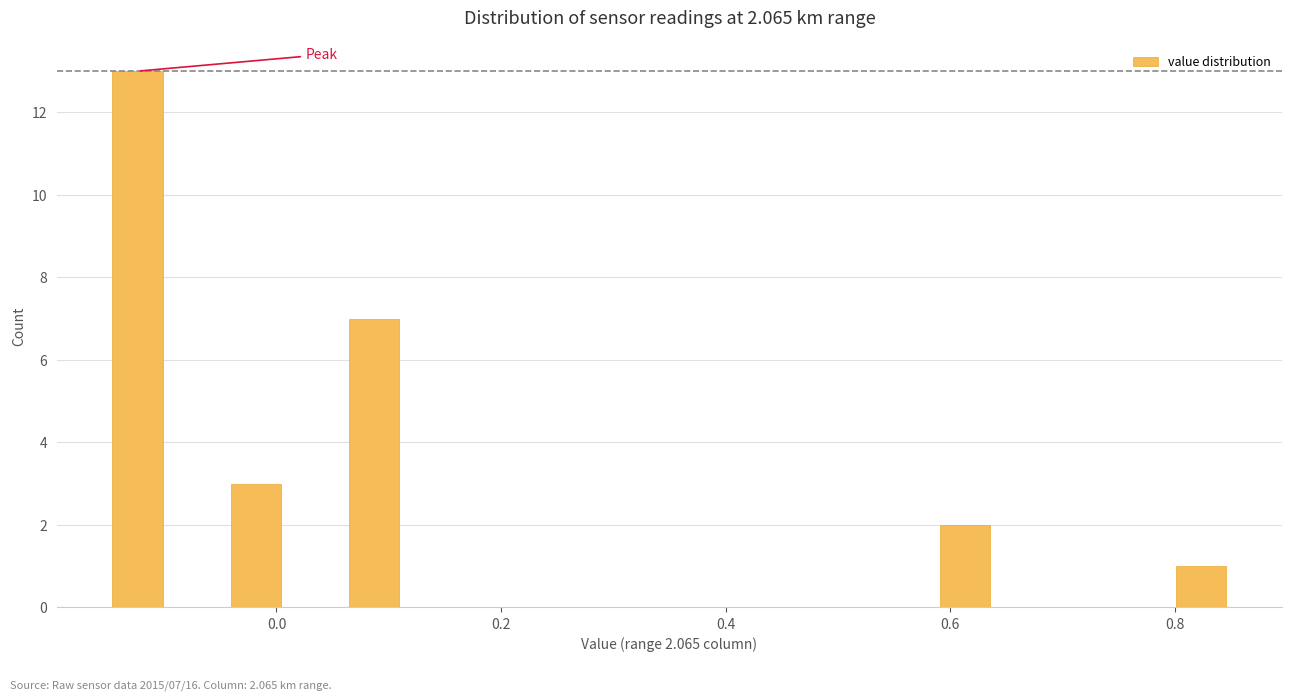

Around what value on the x-axis is the tallest bar? Give the approximate position of its centre, as read against the axis.

-0.12